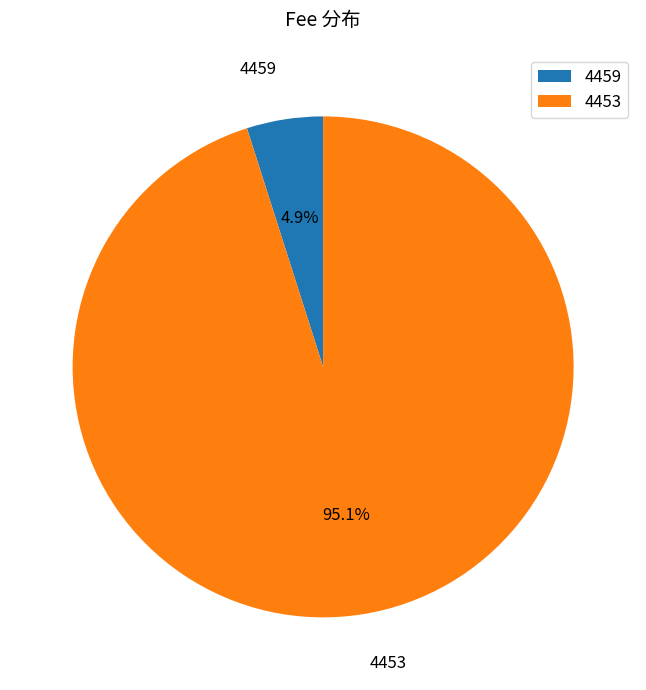

What is the largest slice in the pie chart?

4453